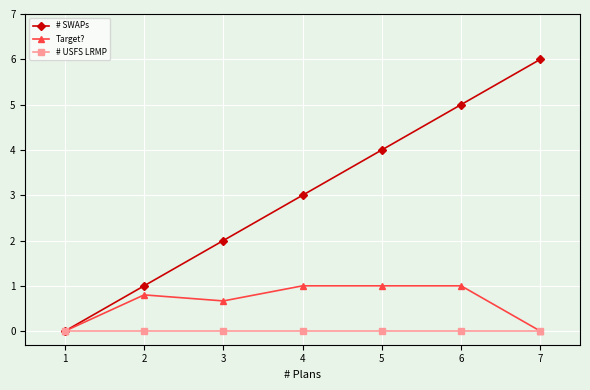

Count the number of data series in this chart.

3